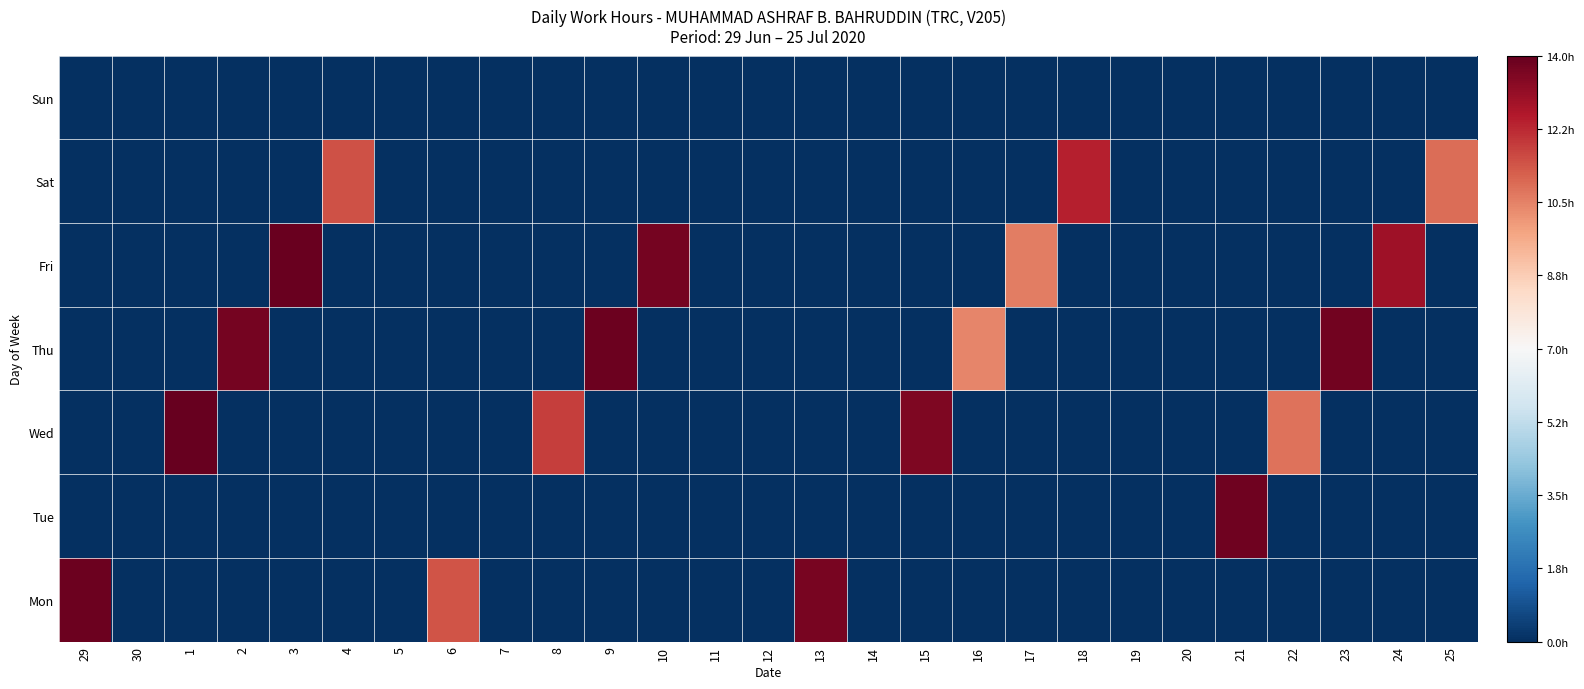

Reading left to right, transcribe all the data shown in this chart.

Mon: 29=1.0	30=-1.0	1=-1.0	2=-1.0	3=-1.0	4=-1.0	5=-1.0	6=0.6	7=-1.0	8=-1.0	9=-1.0	10=-1.0	11=-1.0	12=-1.0	13=1.0	14=-1.0	15=-1.0	16=-1.0	17=-1.0	18=-1.0	19=-1.0	20=-1.0	21=-1.0	22=-1.0	23=-1.0	24=-1.0	25=-1.0
Tue: 29=-1.0	30=-1.0	1=-1.0	2=-1.0	3=-1.0	4=-1.0	5=-1.0	6=-1.0	7=-1.0	8=-1.0	9=-1.0	10=-1.0	11=-1.0	12=-1.0	13=-1.0	14=-1.0	15=-1.0	16=-1.0	17=-1.0	18=-1.0	19=-1.0	20=-1.0	21=1.0	22=-1.0	23=-1.0	24=-1.0	25=-1.0
Wed: 29=-1.0	30=-1.0	1=1.0	2=-1.0	3=-1.0	4=-1.0	5=-1.0	6=-1.0	7=-1.0	8=0.7	9=-1.0	10=-1.0	11=-1.0	12=-1.0	13=-1.0	14=-1.0	15=0.9	16=-1.0	17=-1.0	18=-1.0	19=-1.0	20=-1.0	21=-1.0	22=0.5	23=-1.0	24=-1.0	25=-1.0
Thu: 29=-1.0	30=-1.0	1=-1.0	2=1.0	3=-1.0	4=-1.0	5=-1.0	6=-1.0	7=-1.0	8=-1.0	9=1.0	10=-1.0	11=-1.0	12=-1.0	13=-1.0	14=-1.0	15=-1.0	16=0.5	17=-1.0	18=-1.0	19=-1.0	20=-1.0	21=-1.0	22=-1.0	23=1.0	24=-1.0	25=-1.0
Fri: 29=-1.0	30=-1.0	1=-1.0	2=-1.0	3=1.0	4=-1.0	5=-1.0	6=-1.0	7=-1.0	8=-1.0	9=-1.0	10=1.0	11=-1.0	12=-1.0	13=-1.0	14=-1.0	15=-1.0	16=-1.0	17=0.5	18=-1.0	19=-1.0	20=-1.0	21=-1.0	22=-1.0	23=-1.0	24=0.8	25=-1.0
Sat: 29=-1.0	30=-1.0	1=-1.0	2=-1.0	3=-1.0	4=0.6	5=-1.0	6=-1.0	7=-1.0	8=-1.0	9=-1.0	10=-1.0	11=-1.0	12=-1.0	13=-1.0	14=-1.0	15=-1.0	16=-1.0	17=-1.0	18=0.8	19=-1.0	20=-1.0	21=-1.0	22=-1.0	23=-1.0	24=-1.0	25=0.6
Sun: 29=-1.0	30=-1.0	1=-1.0	2=-1.0	3=-1.0	4=-1.0	5=-1.0	6=-1.0	7=-1.0	8=-1.0	9=-1.0	10=-1.0	11=-1.0	12=-1.0	13=-1.0	14=-1.0	15=-1.0	16=-1.0	17=-1.0	18=-1.0	19=-1.0	20=-1.0	21=-1.0	22=-1.0	23=-1.0	24=-1.0	25=-1.0